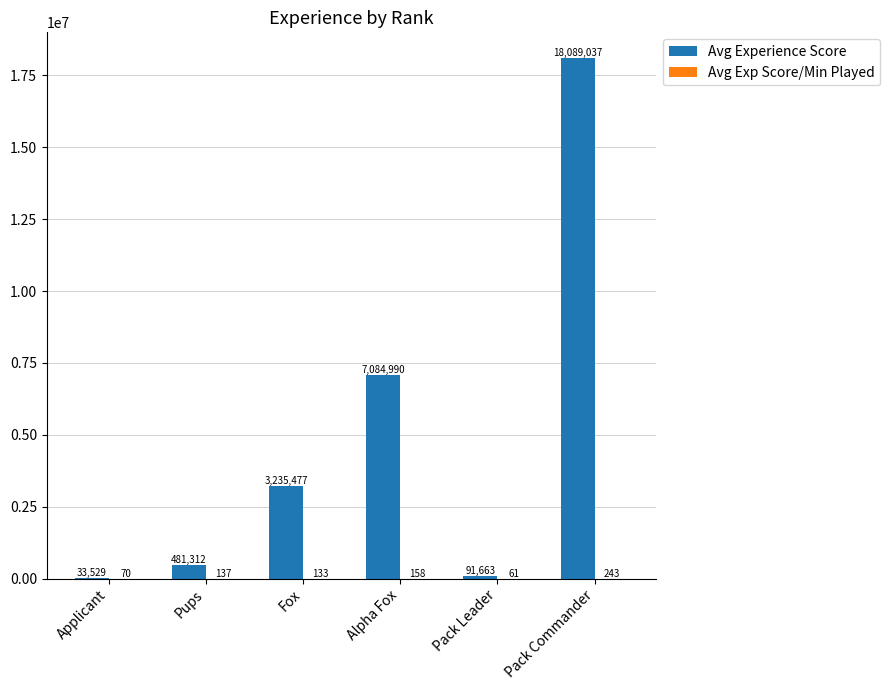

The value of Avg Experience Score at Alpha Fox is 12089505.5. True or false?

False